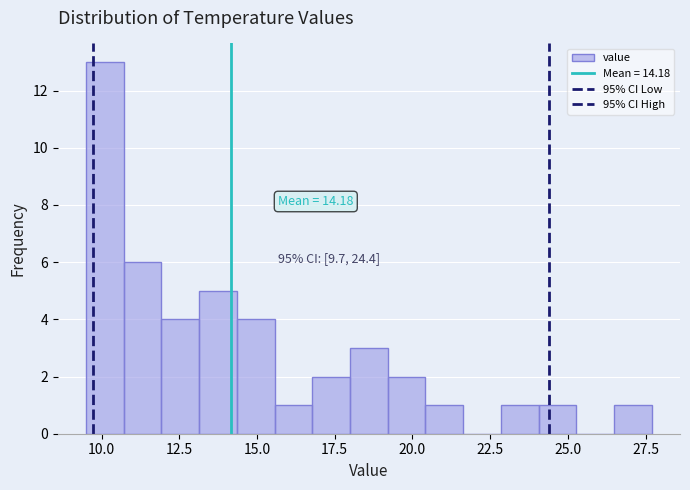

Read against the x-axis, roughly where is the centre of the tallest bar?

10.0